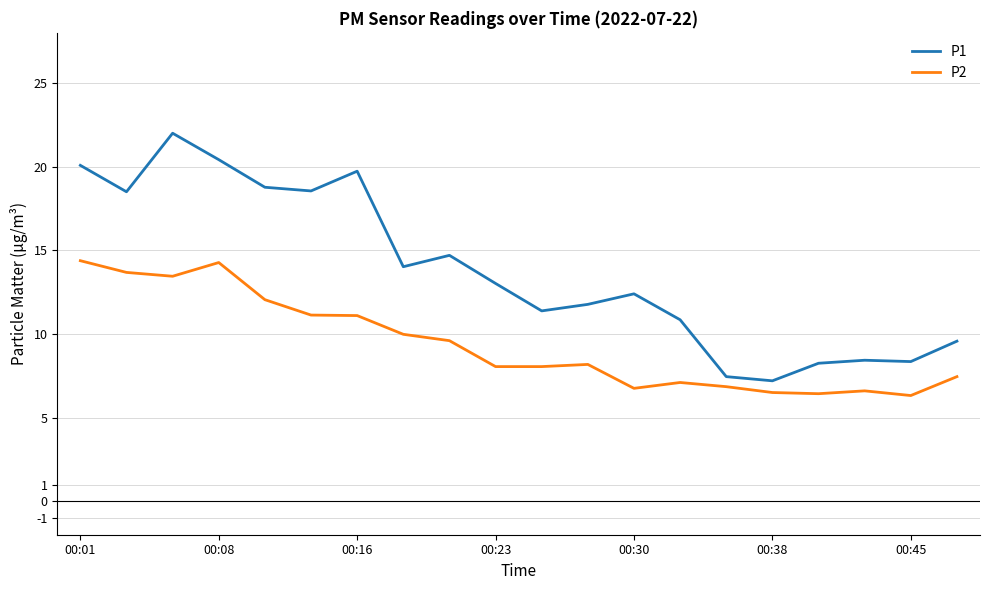

Which series has the largest total across all categories?

P1